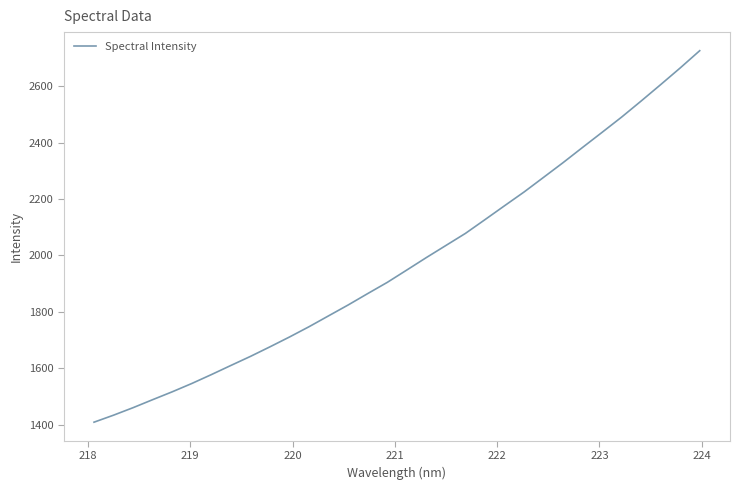

What is the maximum value shown in the chart?

2725.8